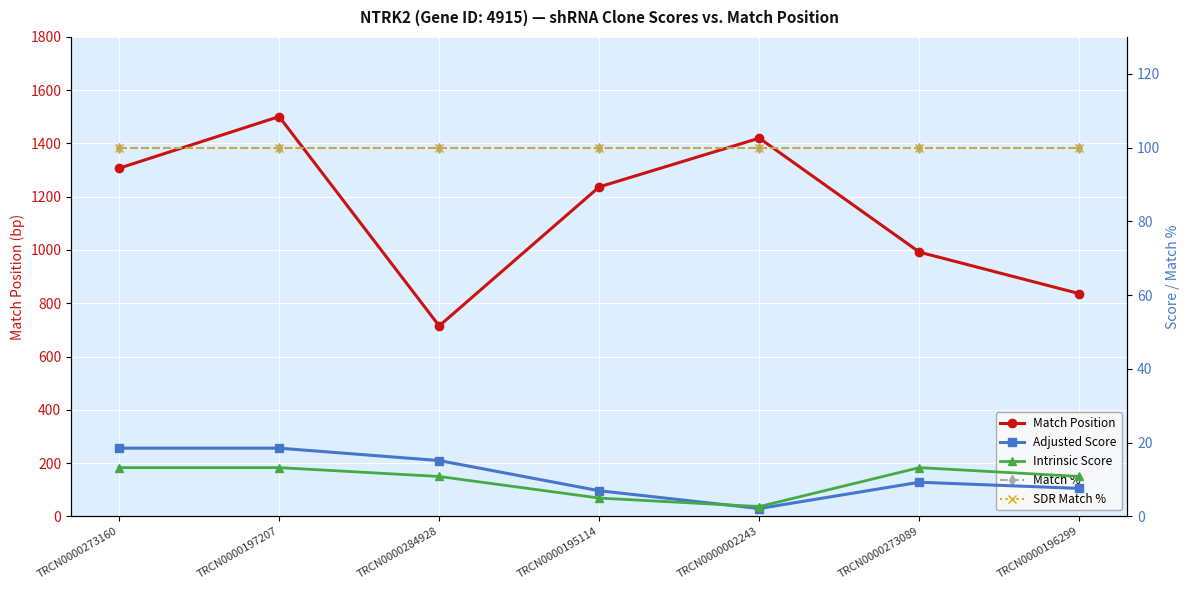

What is the total value across all series at TRCN0000284928?

940.9